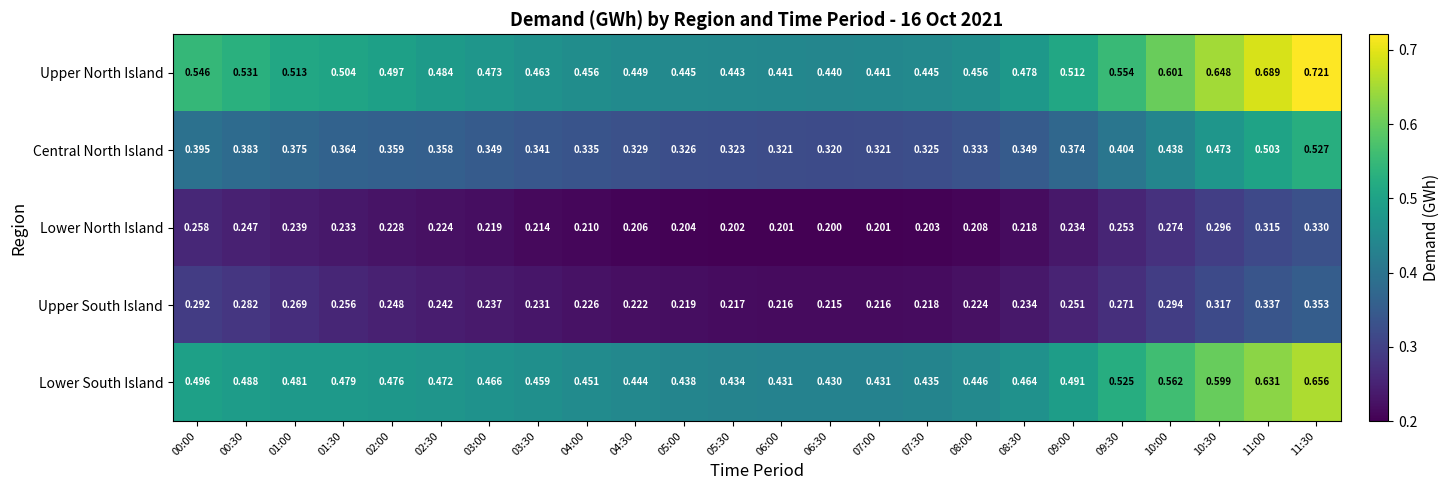

Which series has the largest range (max minus min)?

Upper North Island